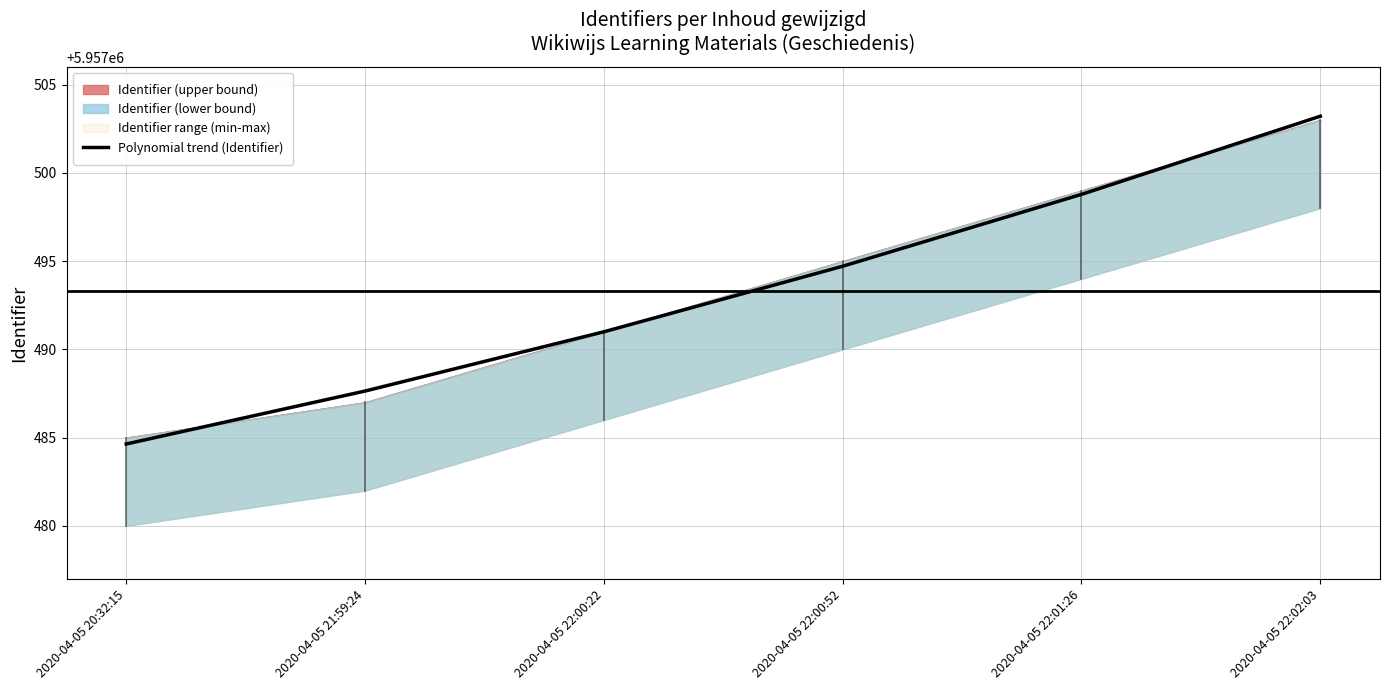

Rank the categories by value from highest to lowest.

2020-04-05 22:02:03, 2020-04-05 22:01:26, 2020-04-05 22:00:52, 2020-04-05 22:00:22, 2020-04-05 21:59:24, 2020-04-05 20:32:15